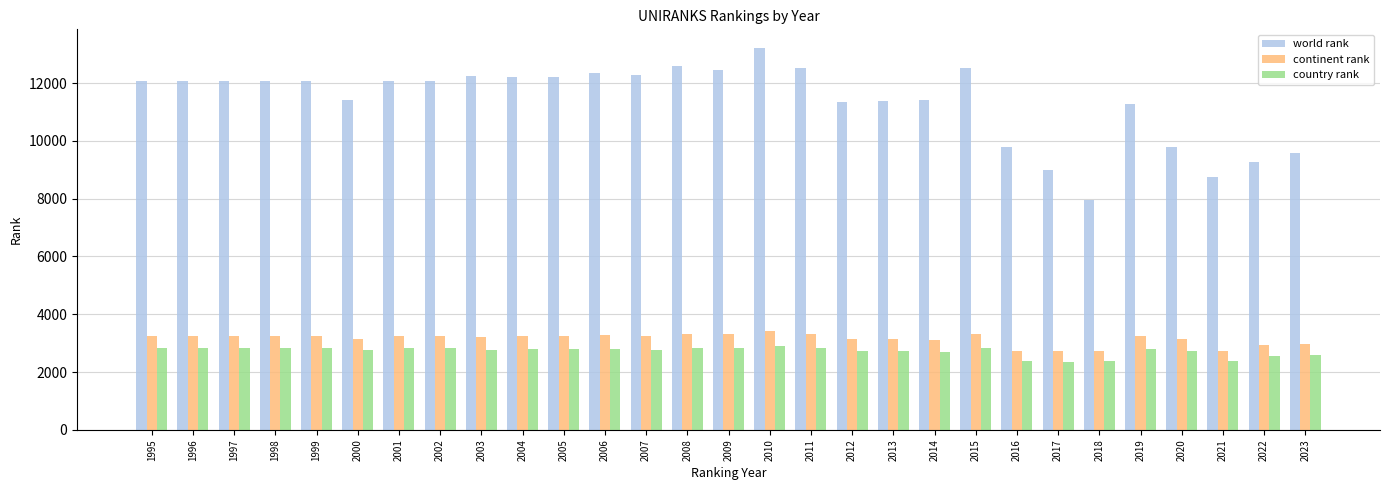

True or false: continent rank has a value of 3306 at 2009.

True